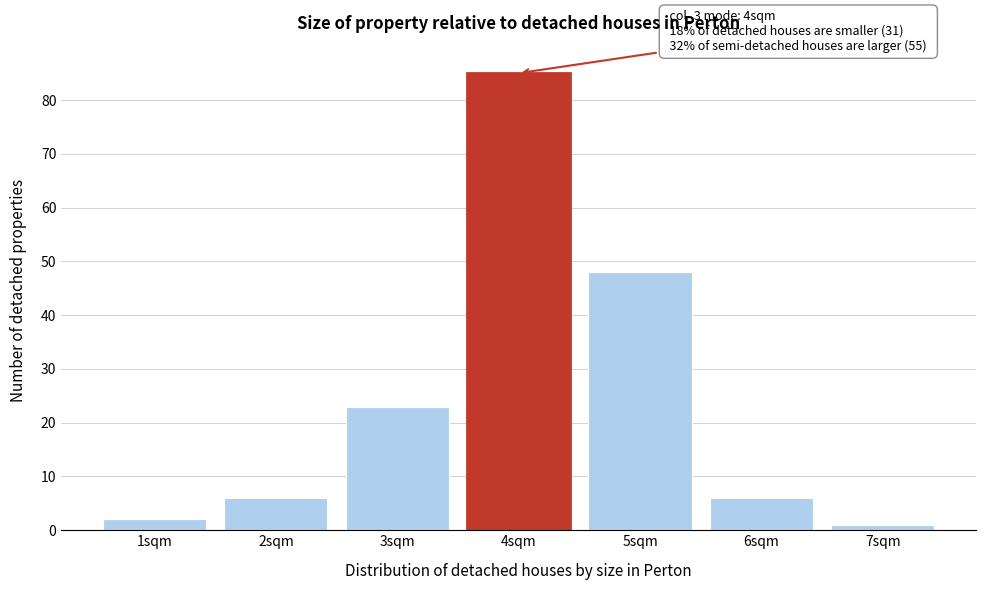

Which range on the x-axis has the tallest bar?

3.5 to 4.5